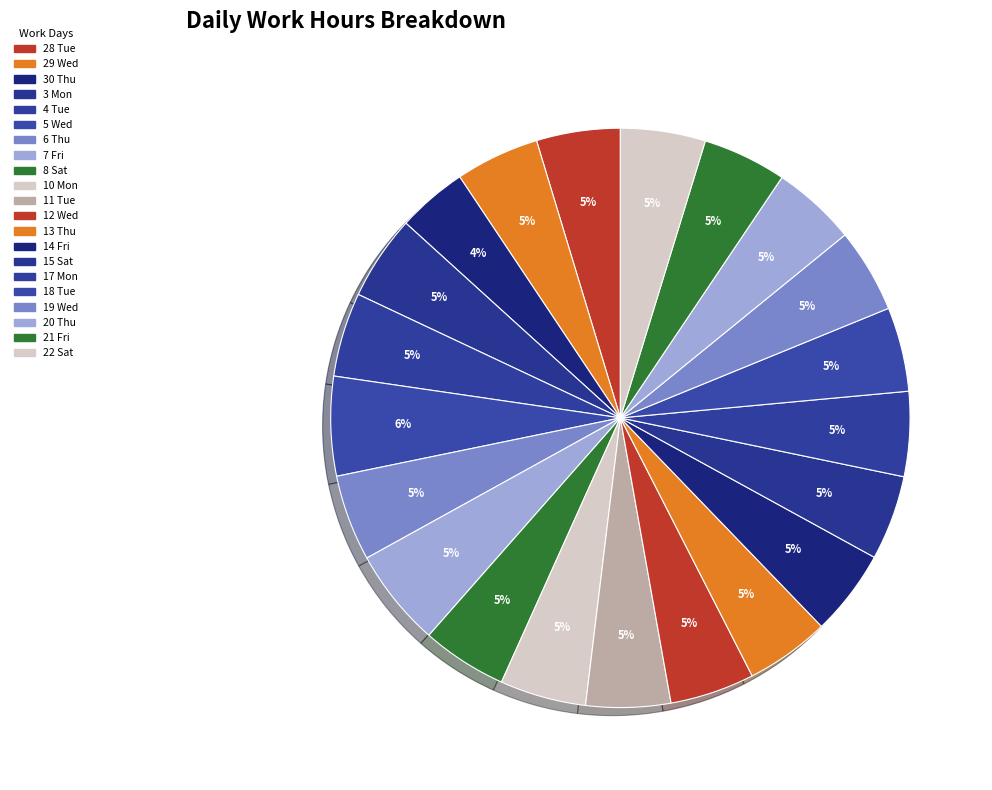

How many slices are in this pie chart?

21